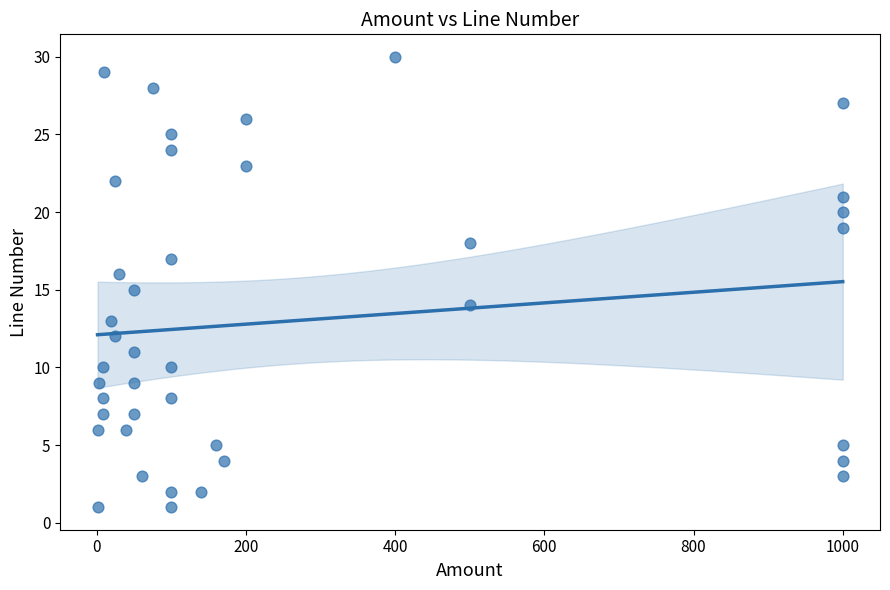

What is the range of Y values (max minus min)?

29